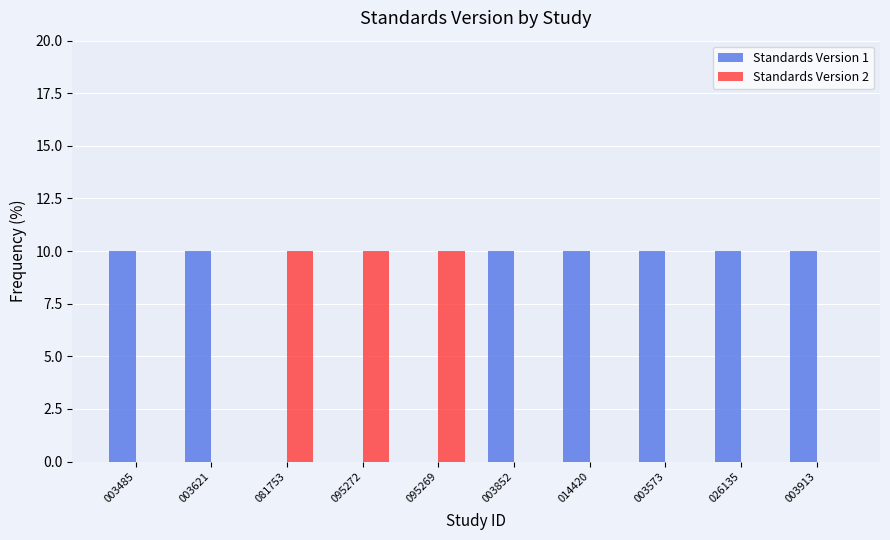

What is the greatest value displayed?

10